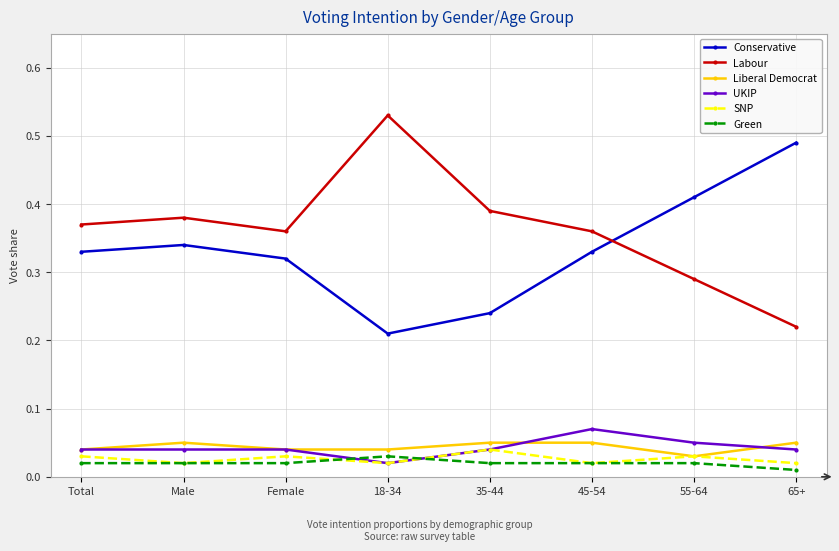

Which category has the highest value across all series?

18-34